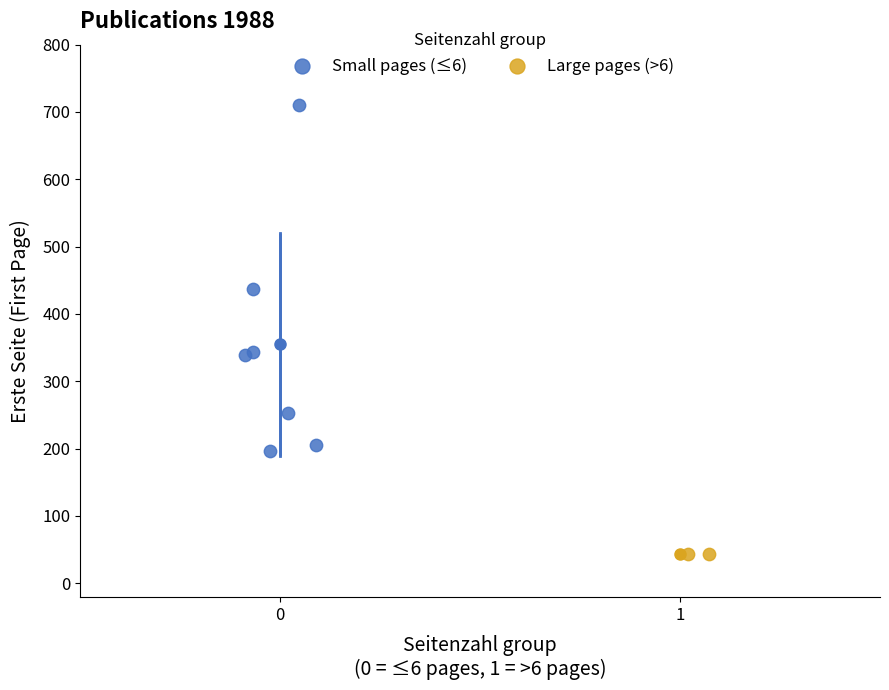

What are all the series names shown in the legend?

Small pages (≤6), Large pages (>6)